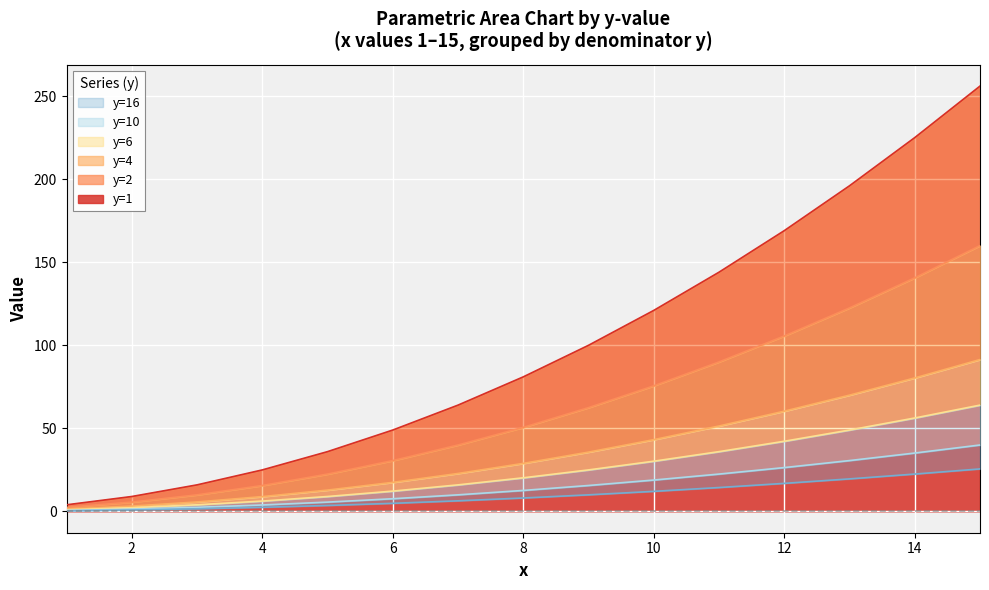

Read the y=4 value at 2.

1.4